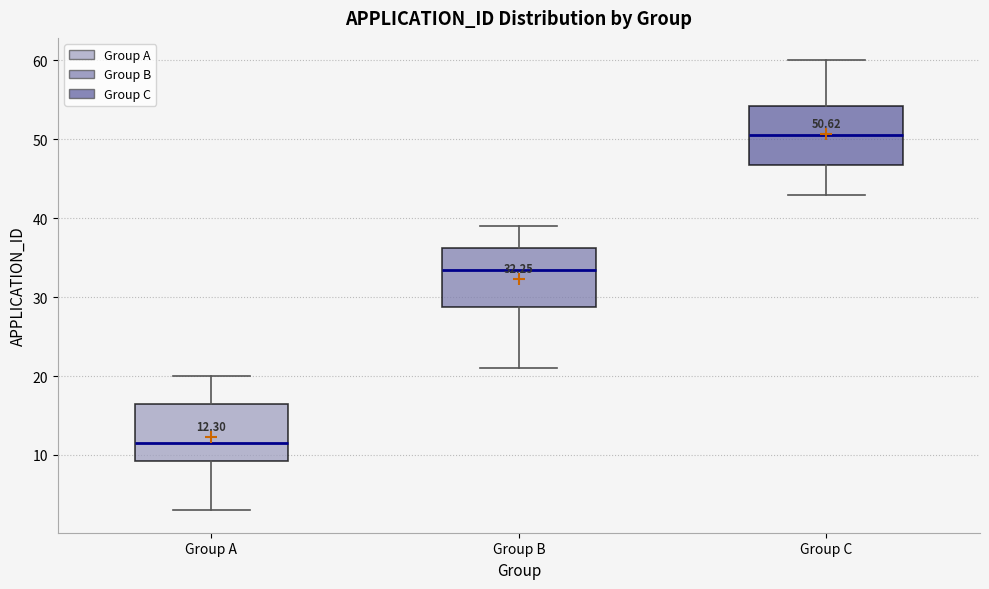

Which box's median line is the highest?

Group C